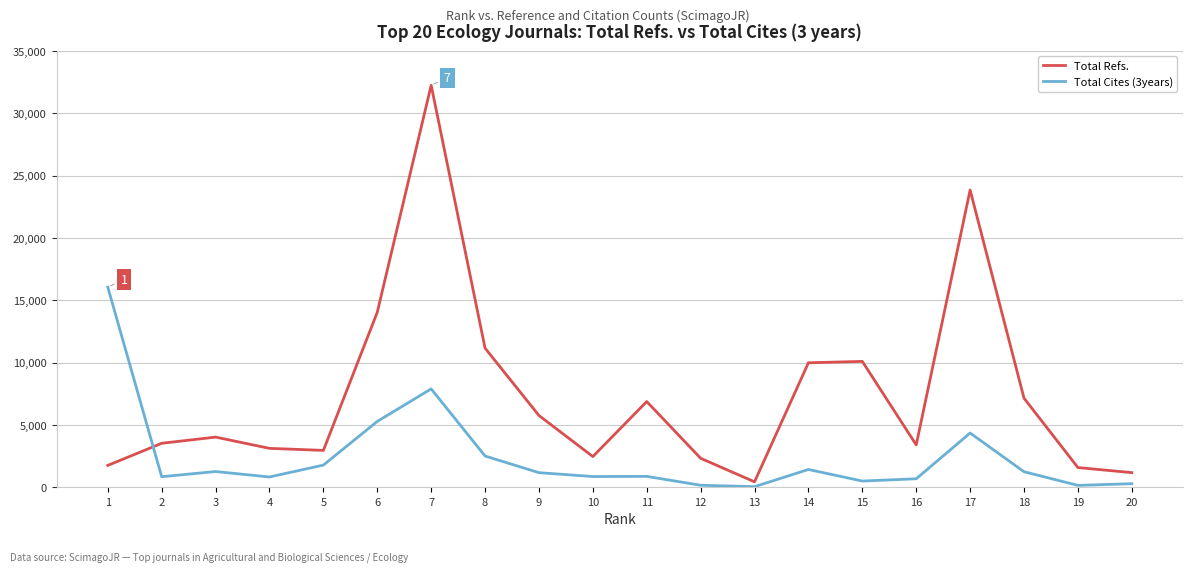

What value does the Total Refs. series have at 14?

9982